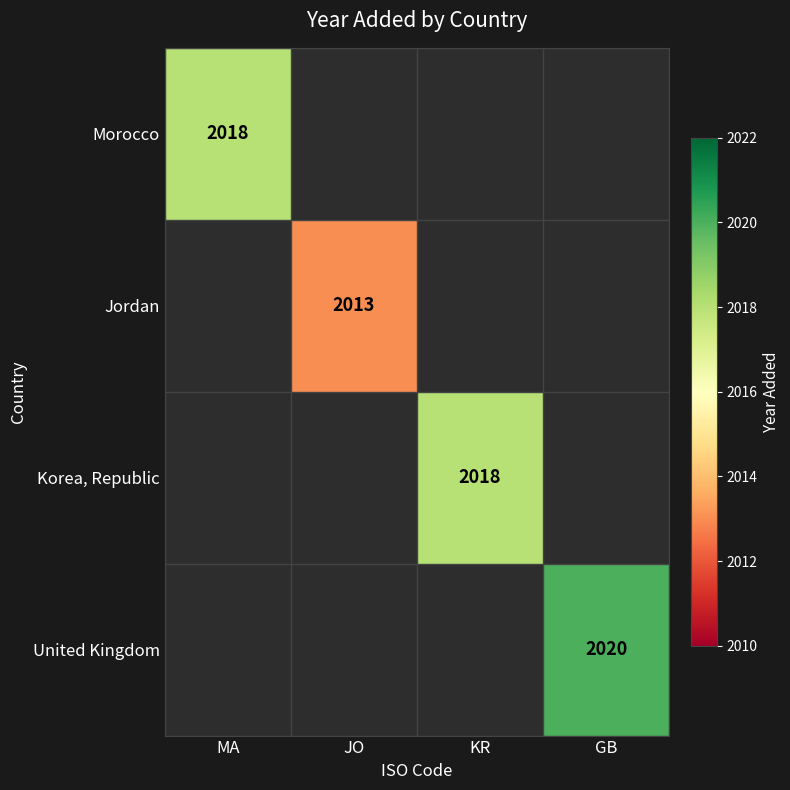

The value of Morocco at MA is 2018. True or false?

True